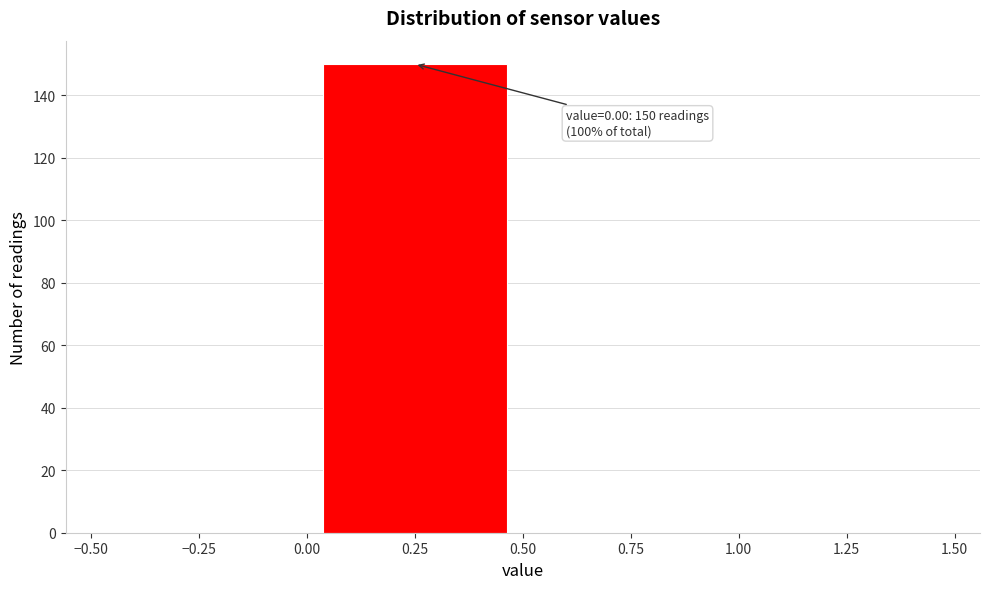

Over which range of the x-axis is the bar tallest?

0.00 to 0.50